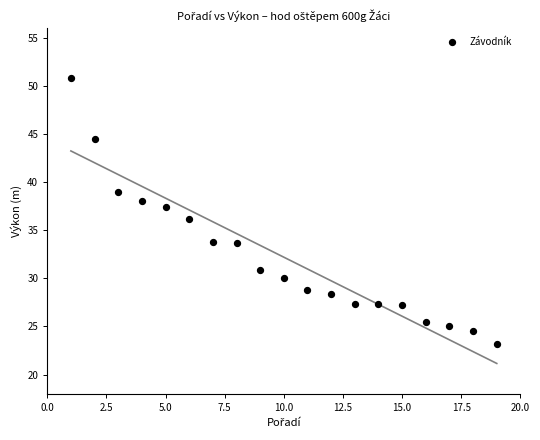

What Y value in the scatter plot is closest to 37?

37.5